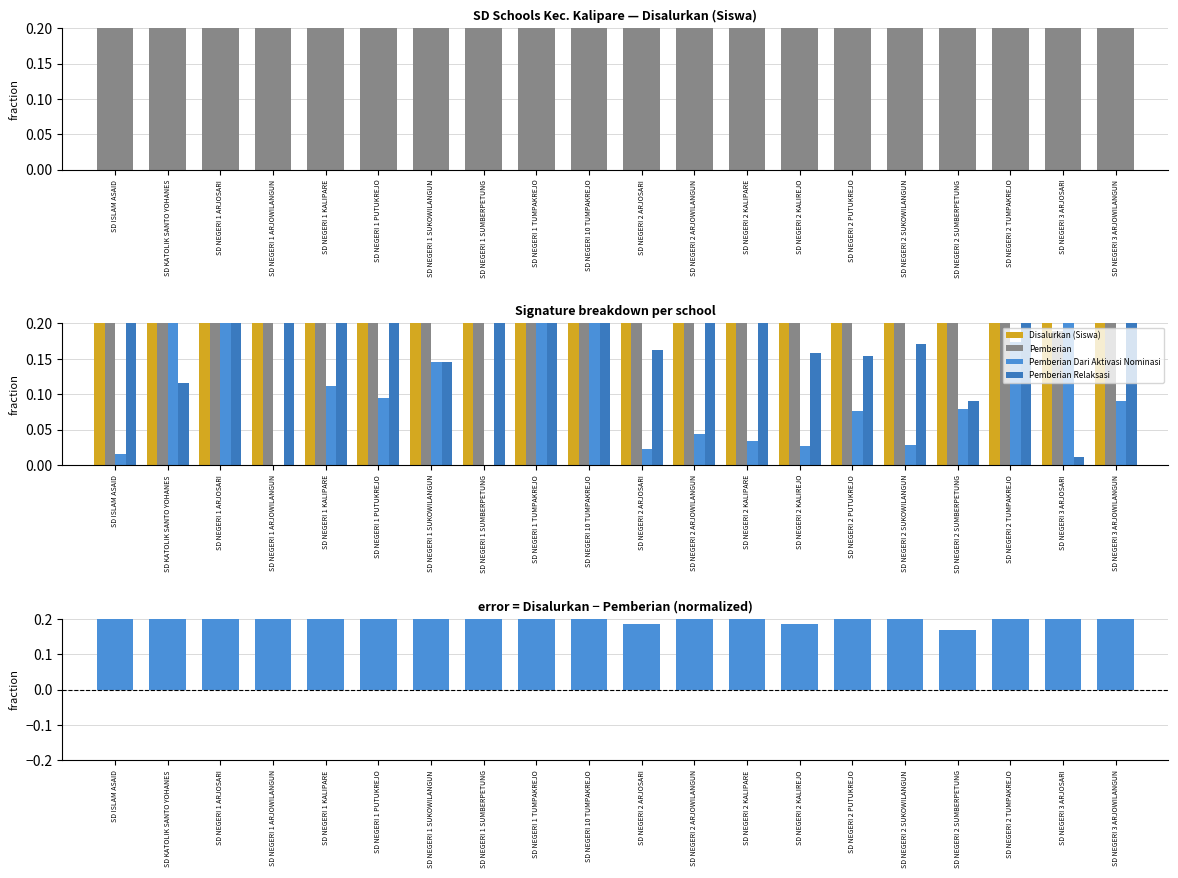

How many groups of bars are there?

20